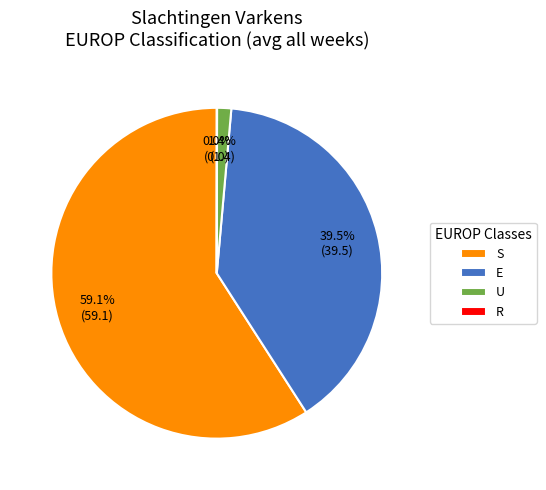

Is there any slice that represents more than half of the pie?

Yes